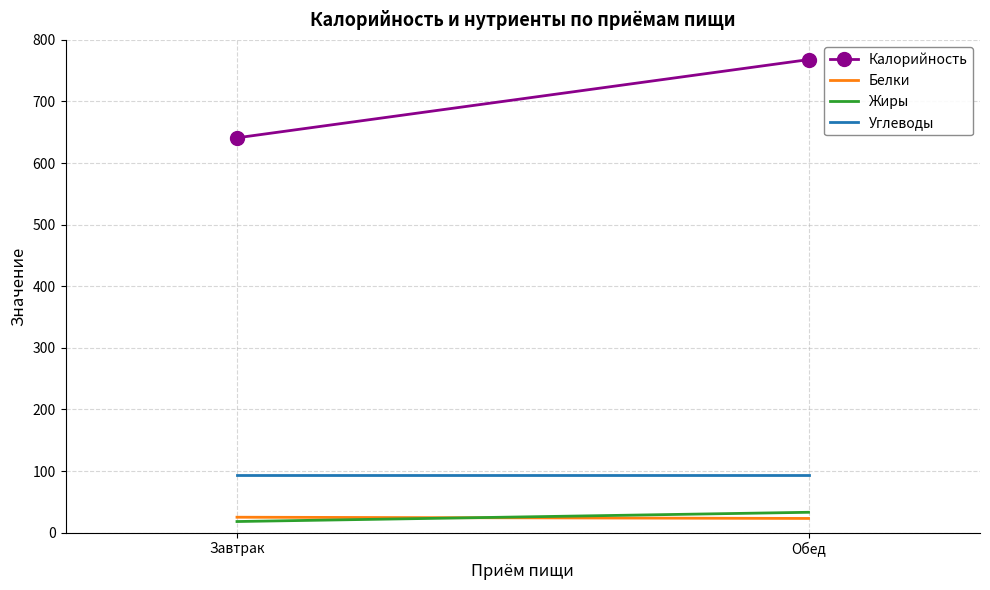

What is the difference between the Белки values at Завтрак and Обед?

2